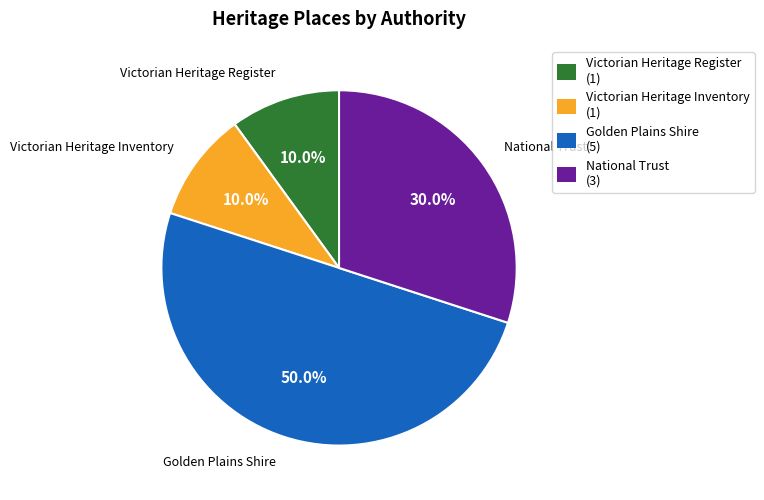

What is the ratio of the value at Golden Plains Shire (5) to the value at Victorian Heritage Register (1)?

5.0